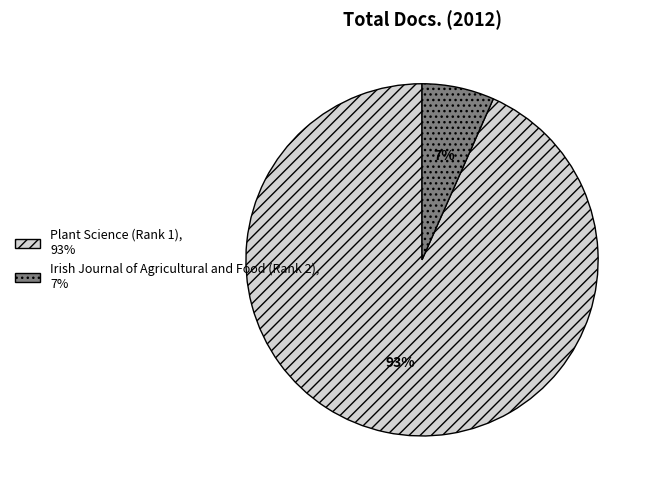

Does Plant Science (Rank 1) represent more than half of the total?

Yes